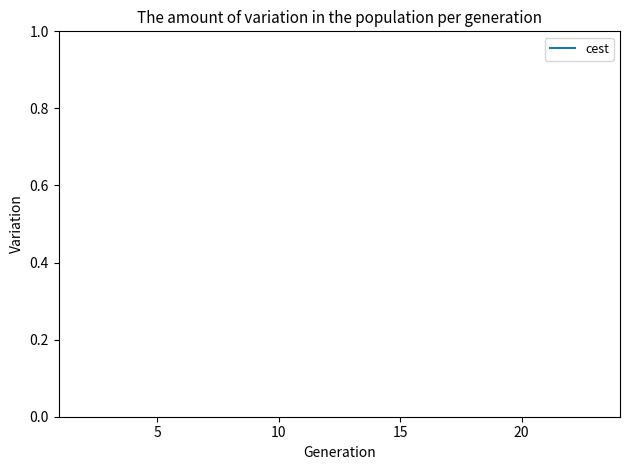

Is it true that the value at 19 is 35.1?

False